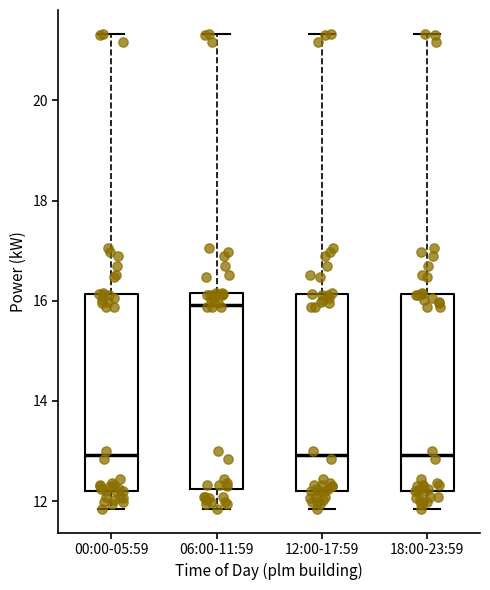

Reading left to right, transcribe this box plot: for each box, give where its median line is, the range the box spans, and where its two whiskers end, as read against the y-axis. The values are not printed on the chart, so give them approximately, as read against the axis.

00:00-05:59: median 13.0, box 12.2 to 16.2, whiskers 11.8 to 21.4
06:00-11:59: median 16.0, box 12.2 to 16.2, whiskers 11.8 to 21.4
12:00-17:59: median 13.0, box 12.2 to 16.2, whiskers 11.8 to 21.4
18:00-23:59: median 13.0, box 12.2 to 16.2, whiskers 11.8 to 21.4